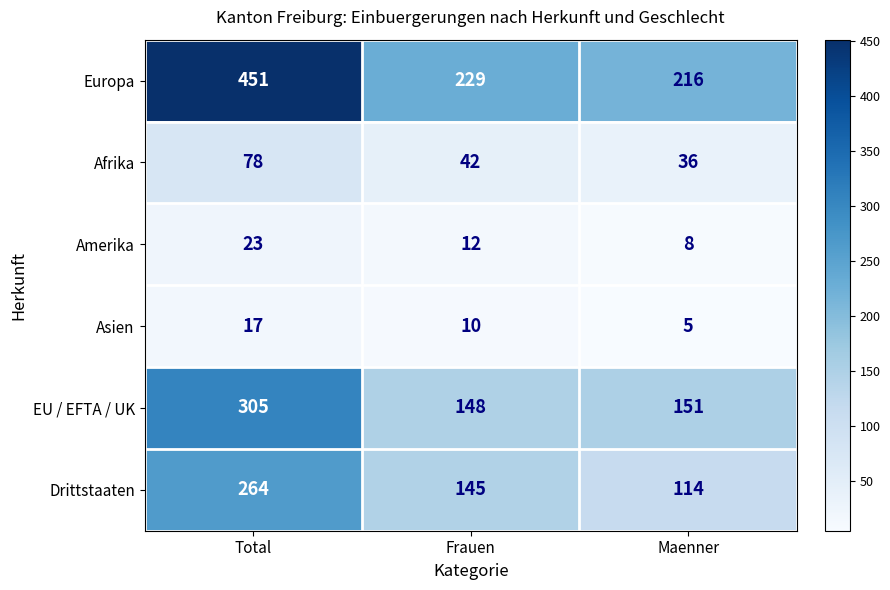

How many data points in Europa are less than 229?

1